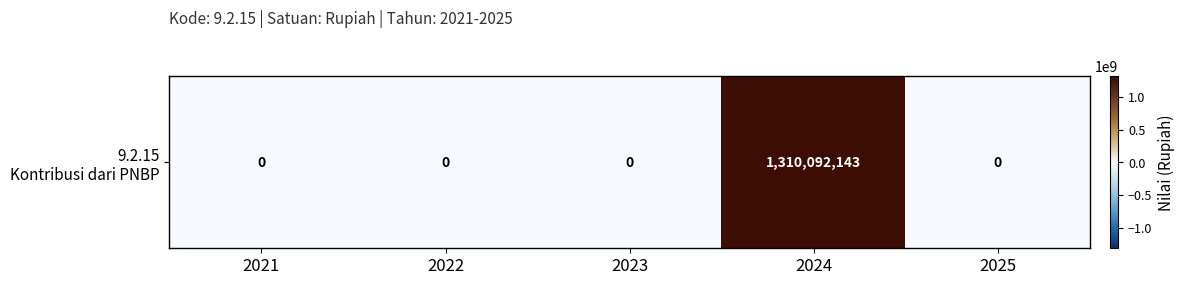

How many data points are above 0?

1